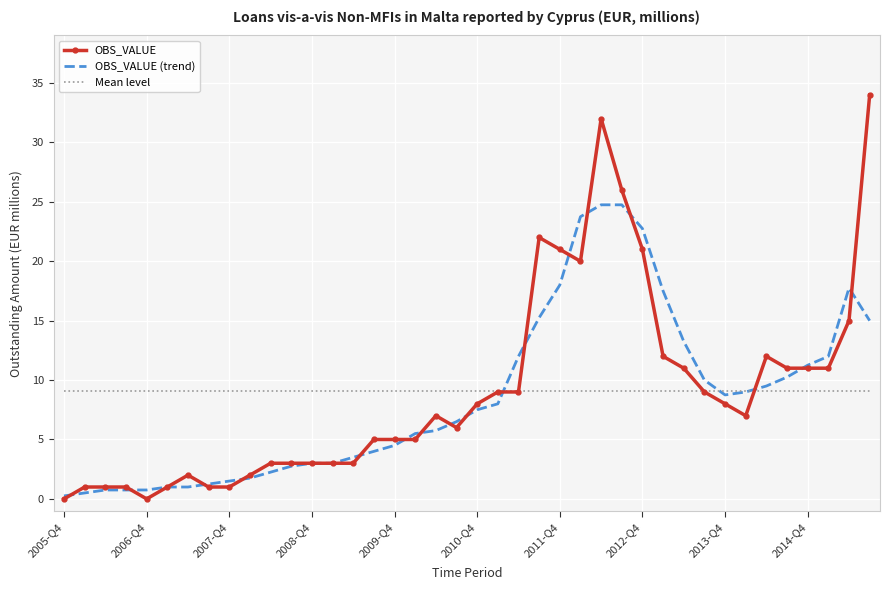

Which series has the widest spread of values?

OBS_VALUE